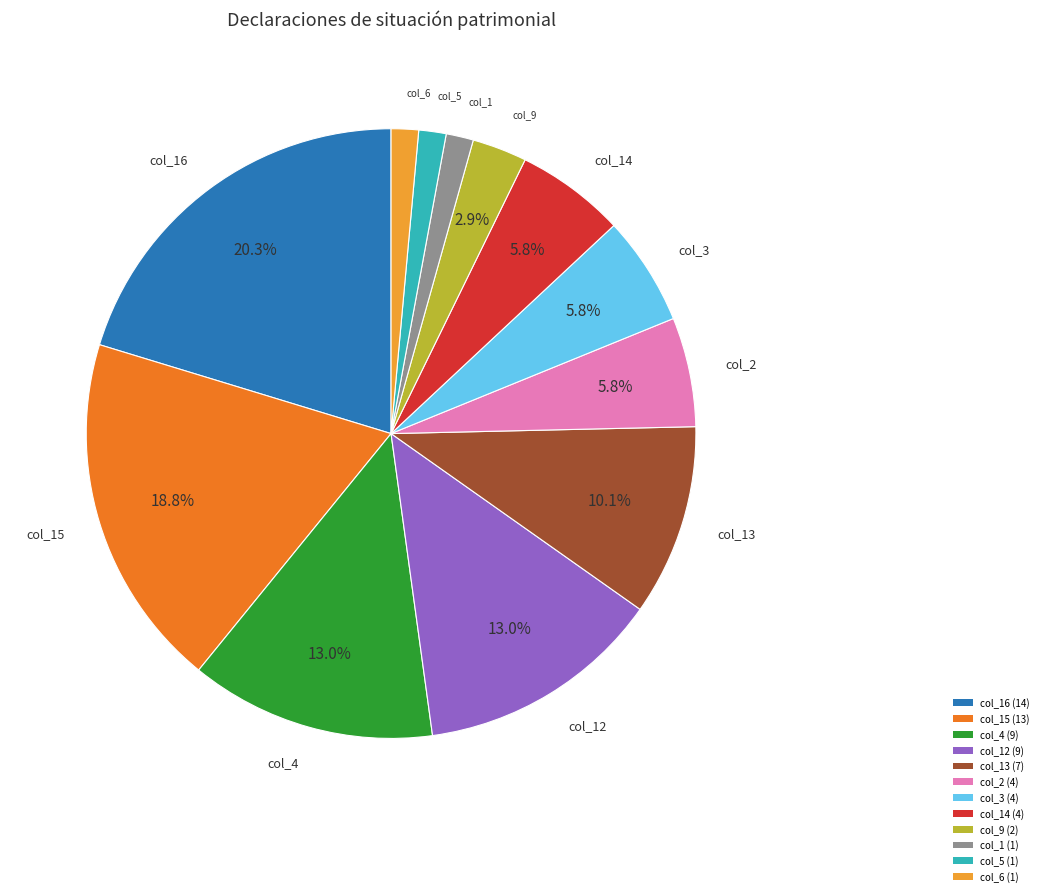

Is there any slice that represents more than half of the pie?

No